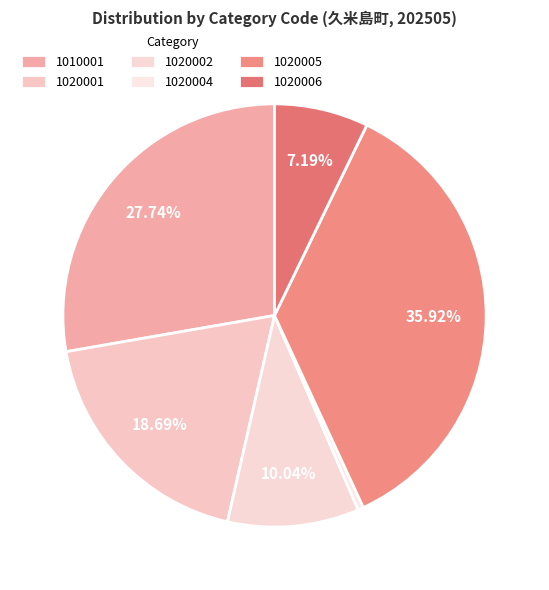

Is there any slice that represents more than half of the pie?

No